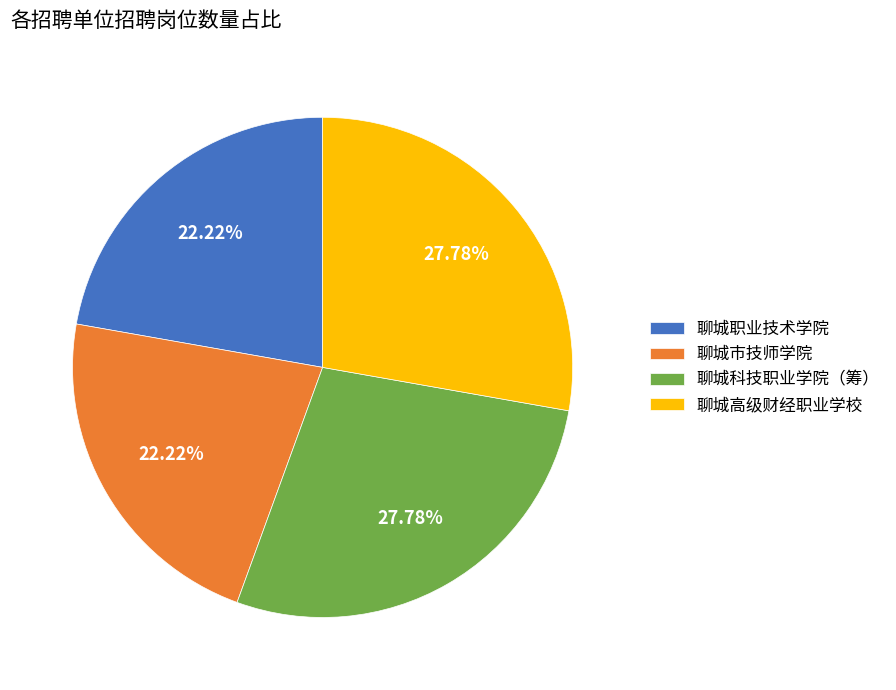

How many slices are in this pie chart?

4